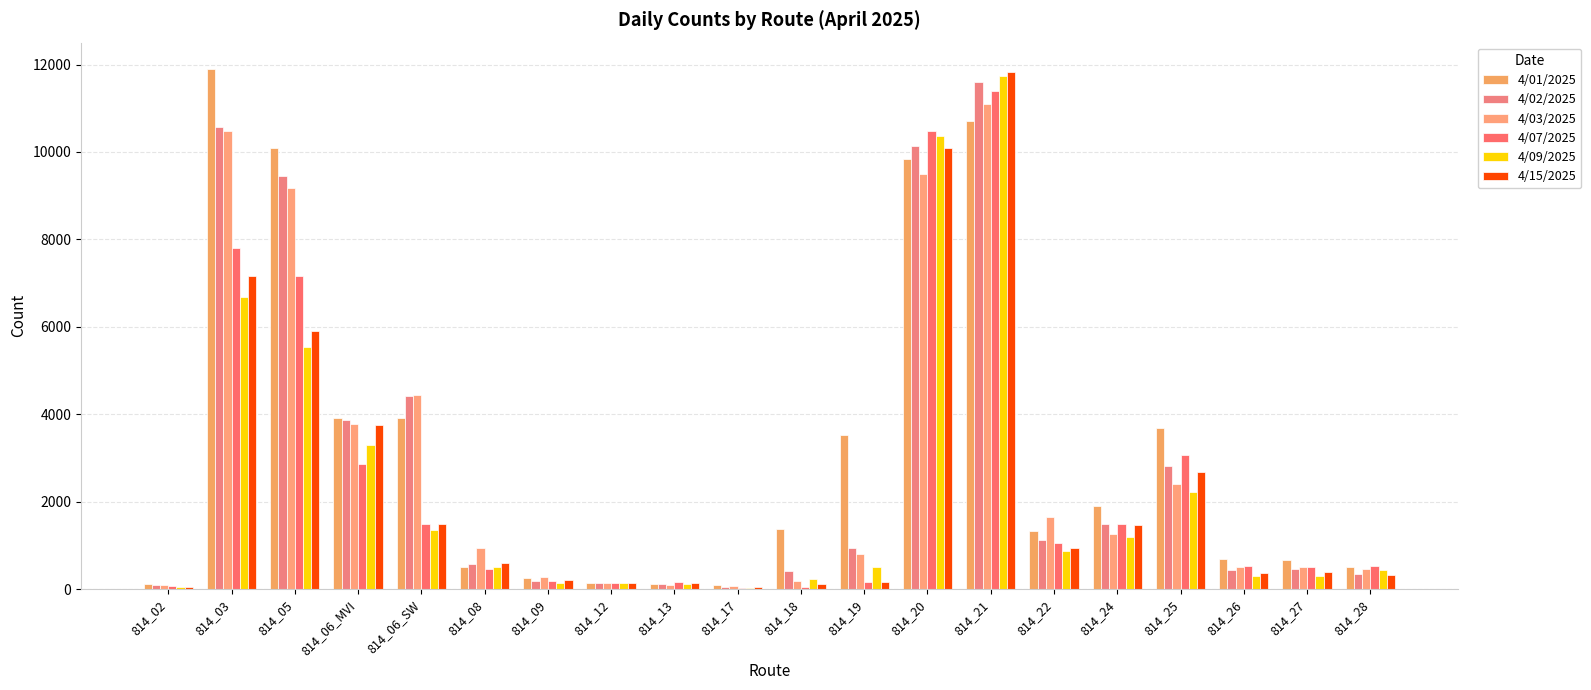

How many groups of bars are there?

20